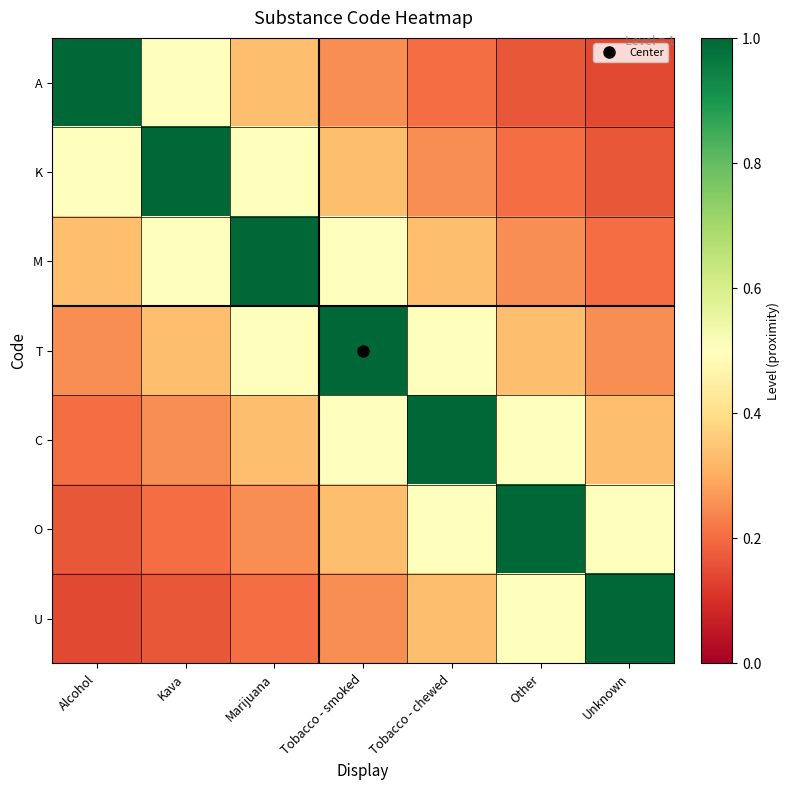

Between Kava and Marijuana, which is larger?

Kava